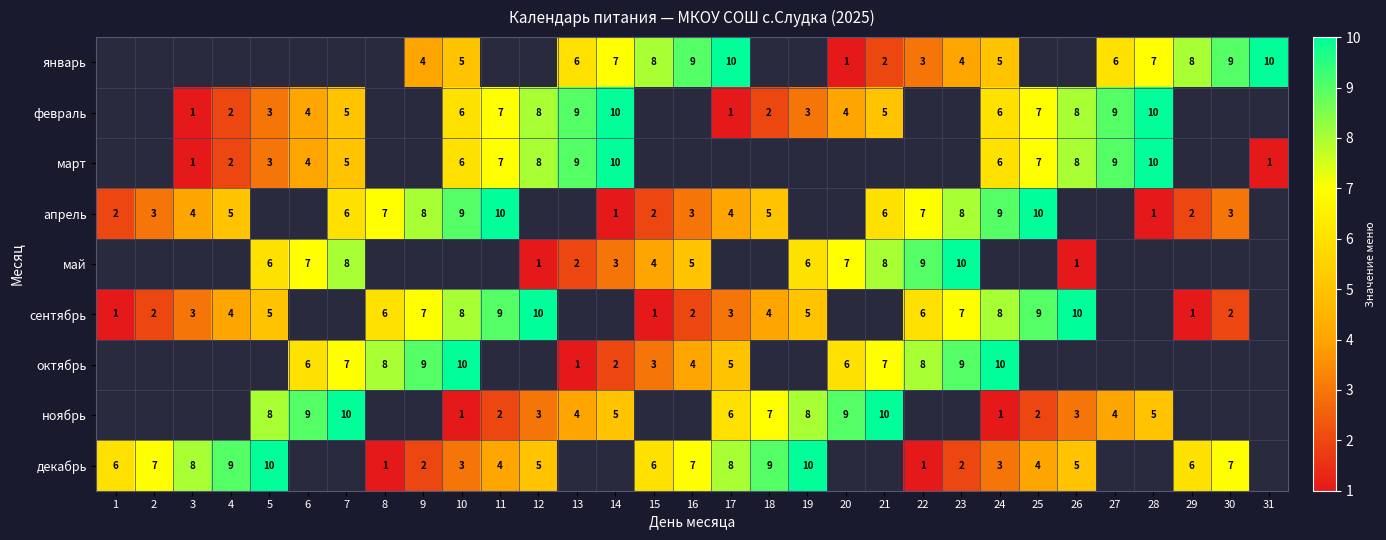

True or false: январь has a value of 10 at 17.

True